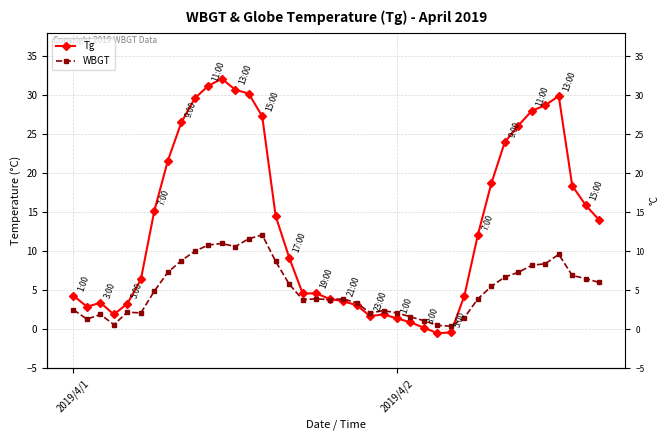

Which series has the largest range (max minus min)?

Tg